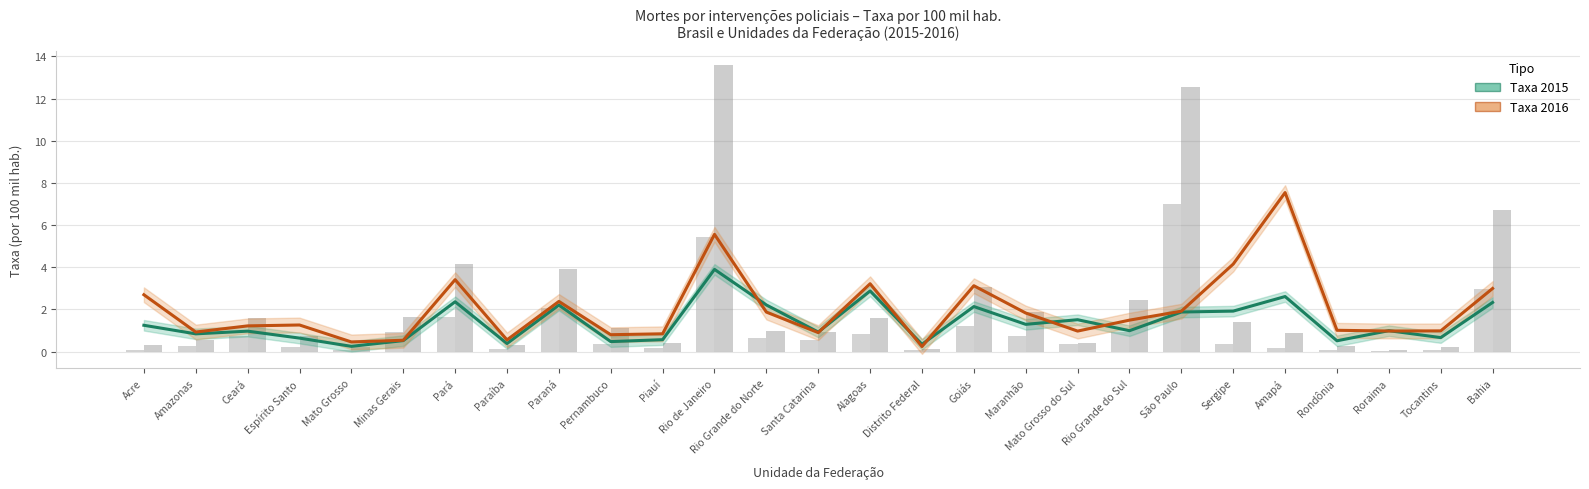

What is the value of the Taxa 2016 bar at the 24th from the left?

1.0